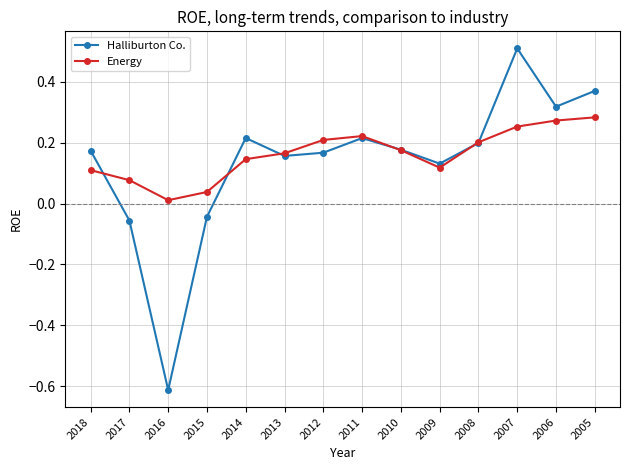

Is it true that Energy equals 0.3 at 2010?

False